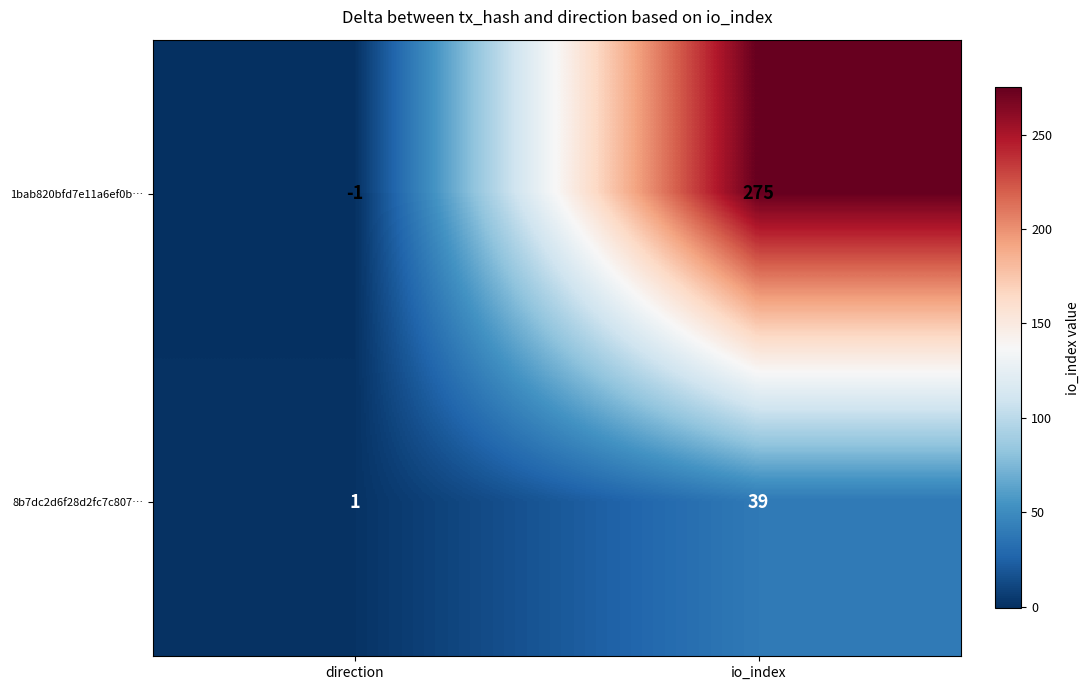

What is the minimum value shown in the chart?

-1